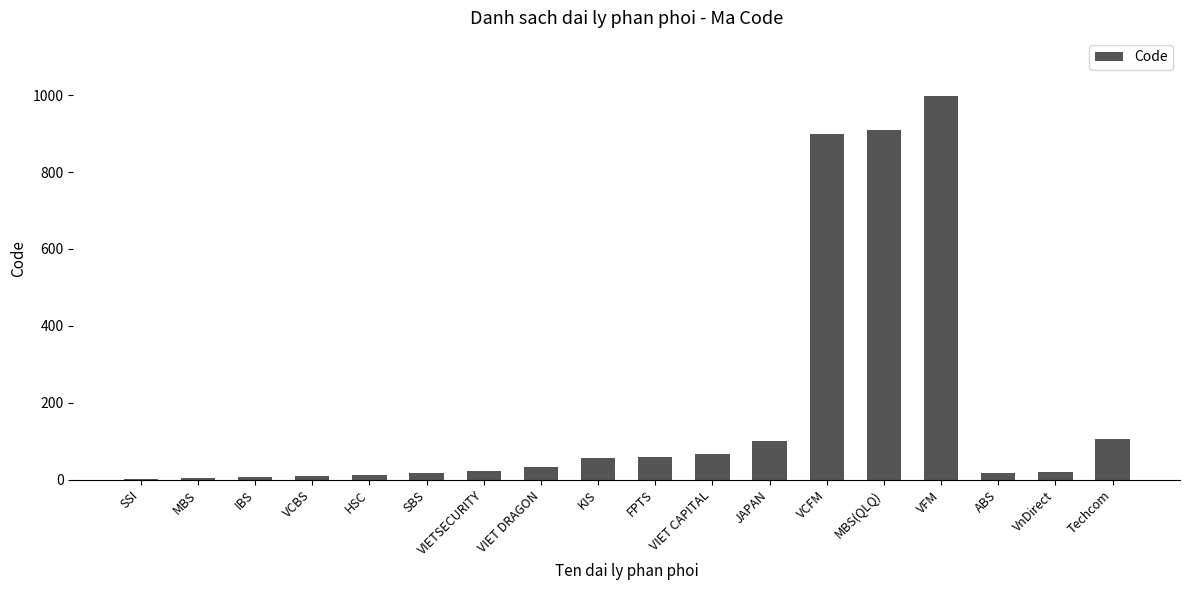

What is the sum of the values at KIS and SSI?

60